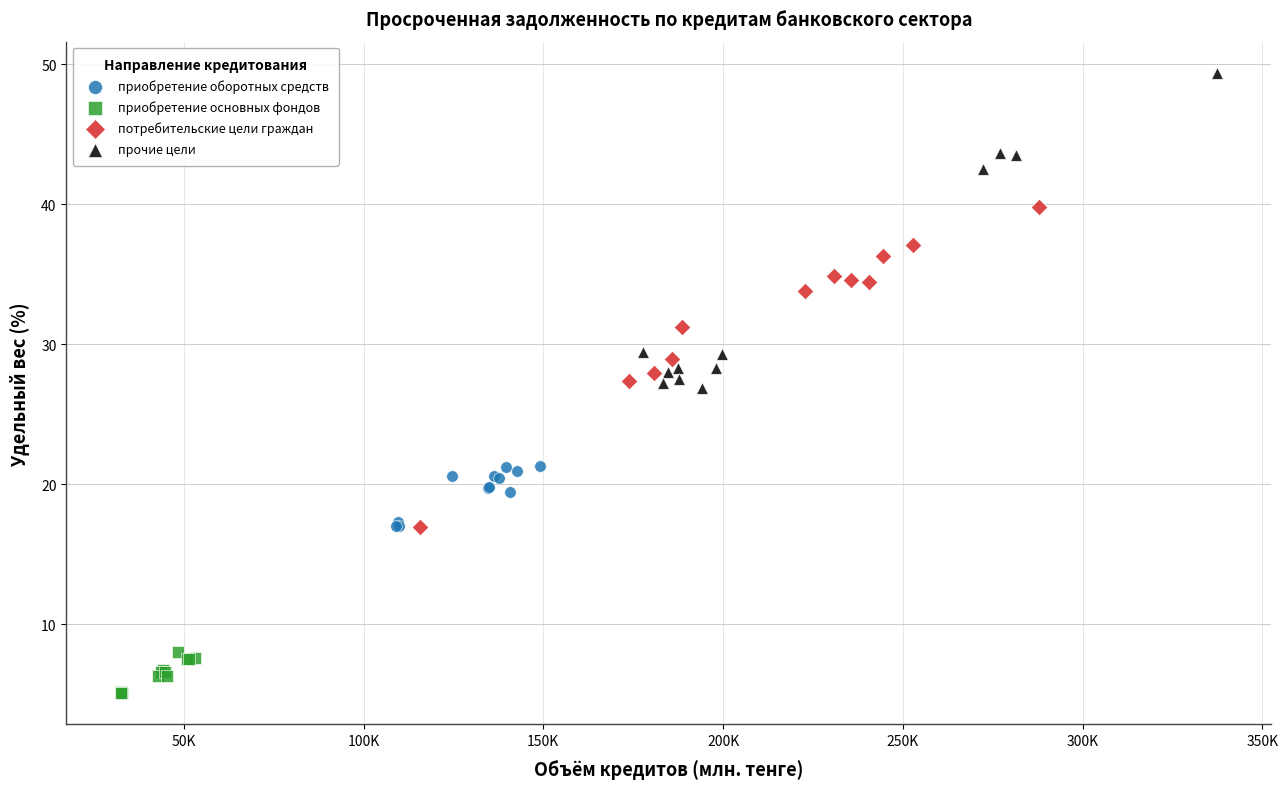

Which series reaches the minimum Y coordinate?

приобретение основных фондов